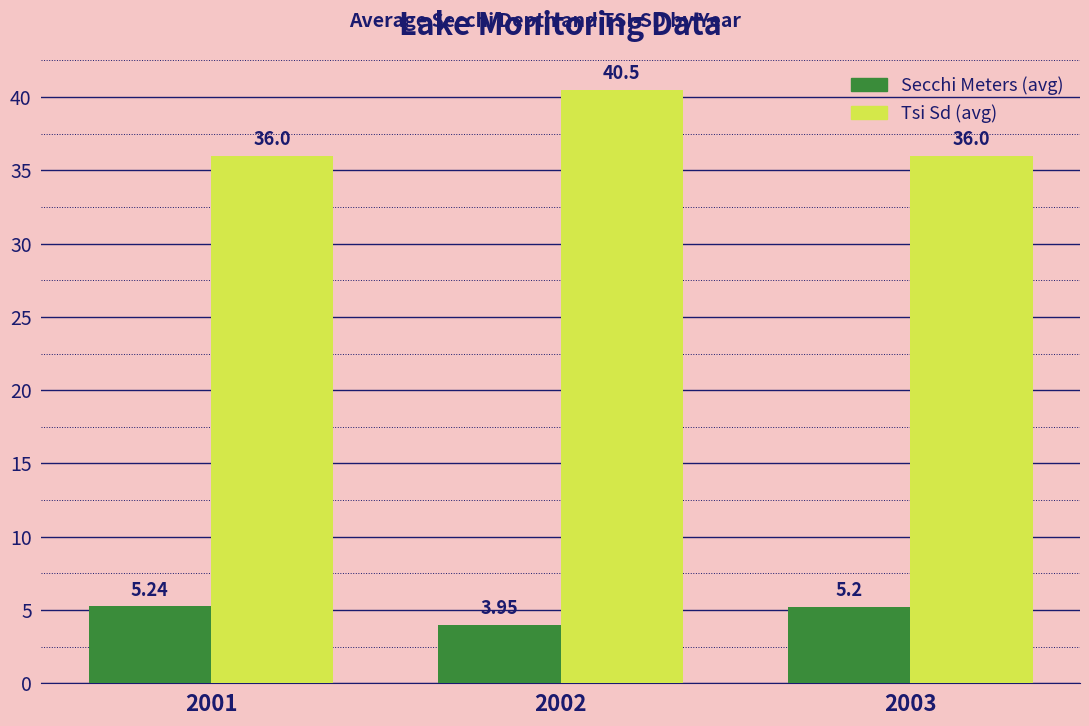

What is the difference between the highest and lowest values at 2003?

30.8